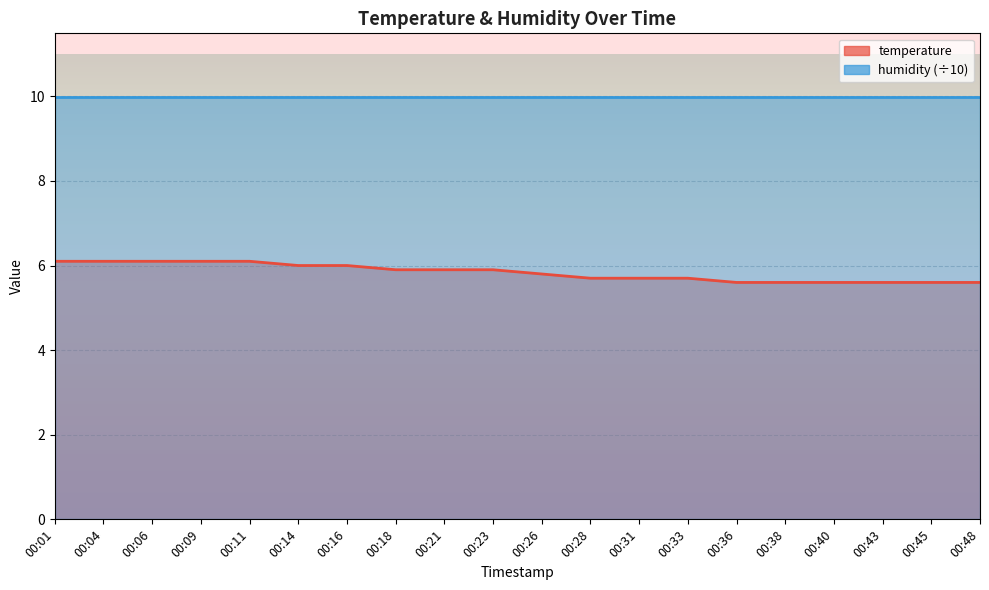

What is the difference between the values at 00:23 and 00:45?

0.3